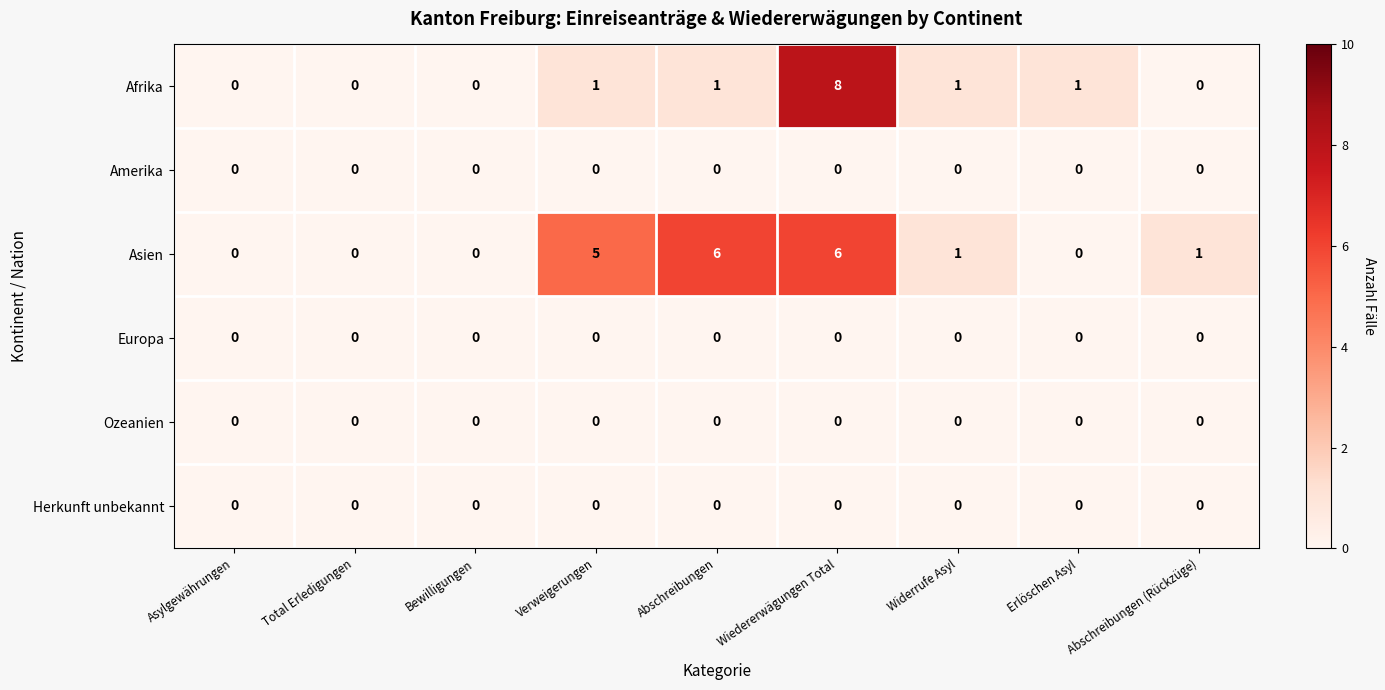

Which label corresponds to the largest value in the chart?

Wiedererwägungen Total